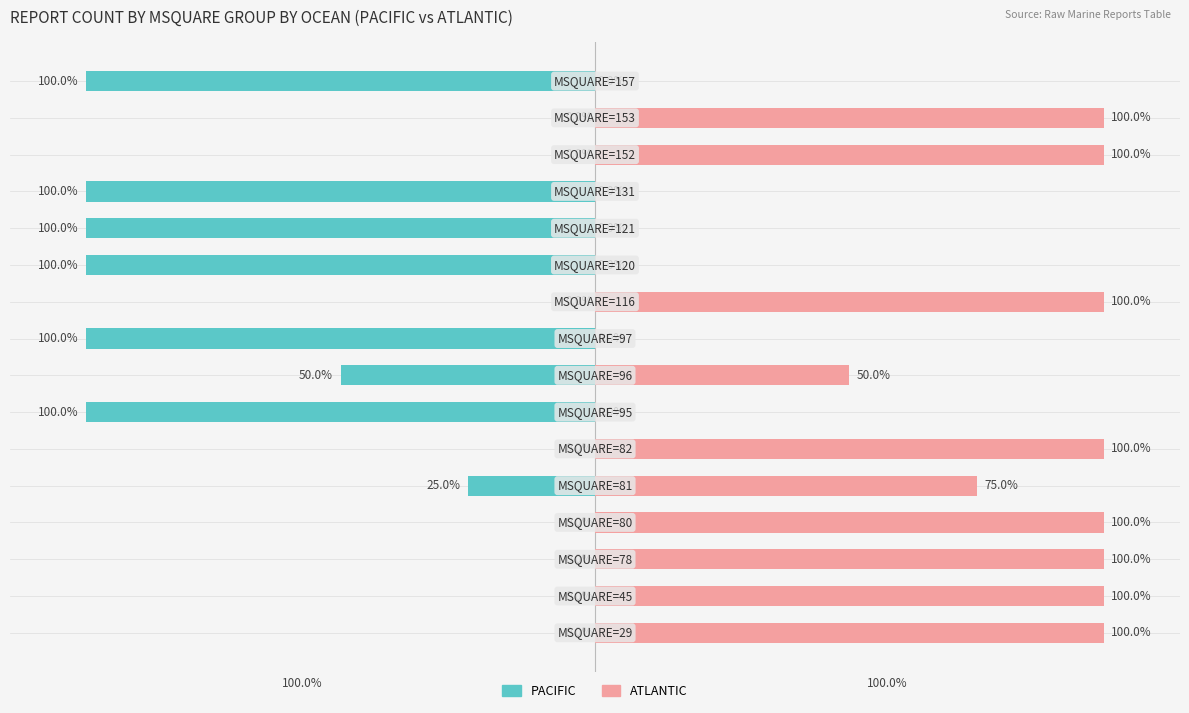

What is the lowest value of the PACIFIC series?

-100